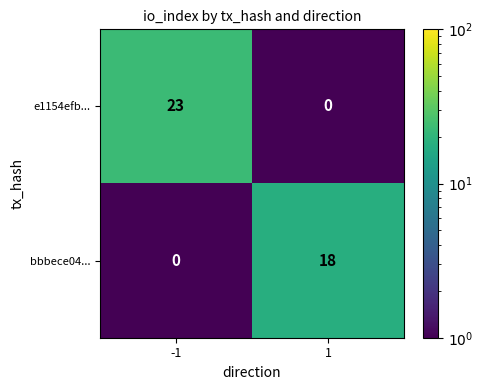

Rank the series at 1 from lowest to highest value.

e1154efb..., bbbece04...